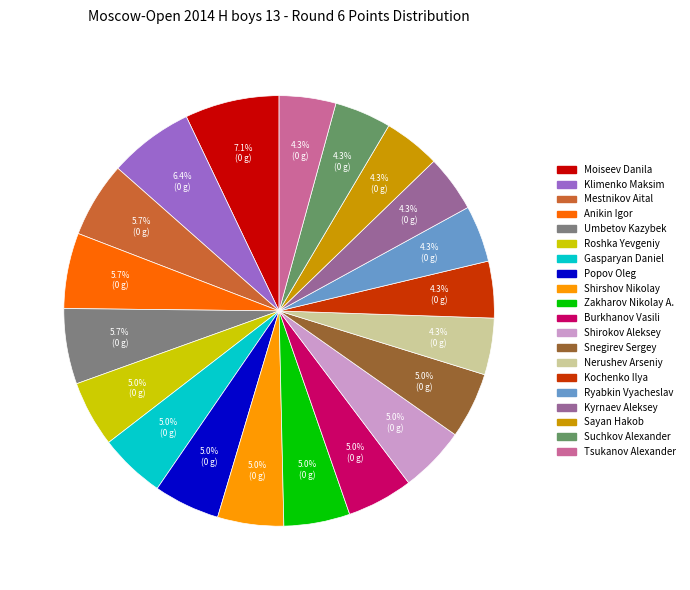

To the nearest percent, what percentage of the pie is Tsukanov Alexander?

4%